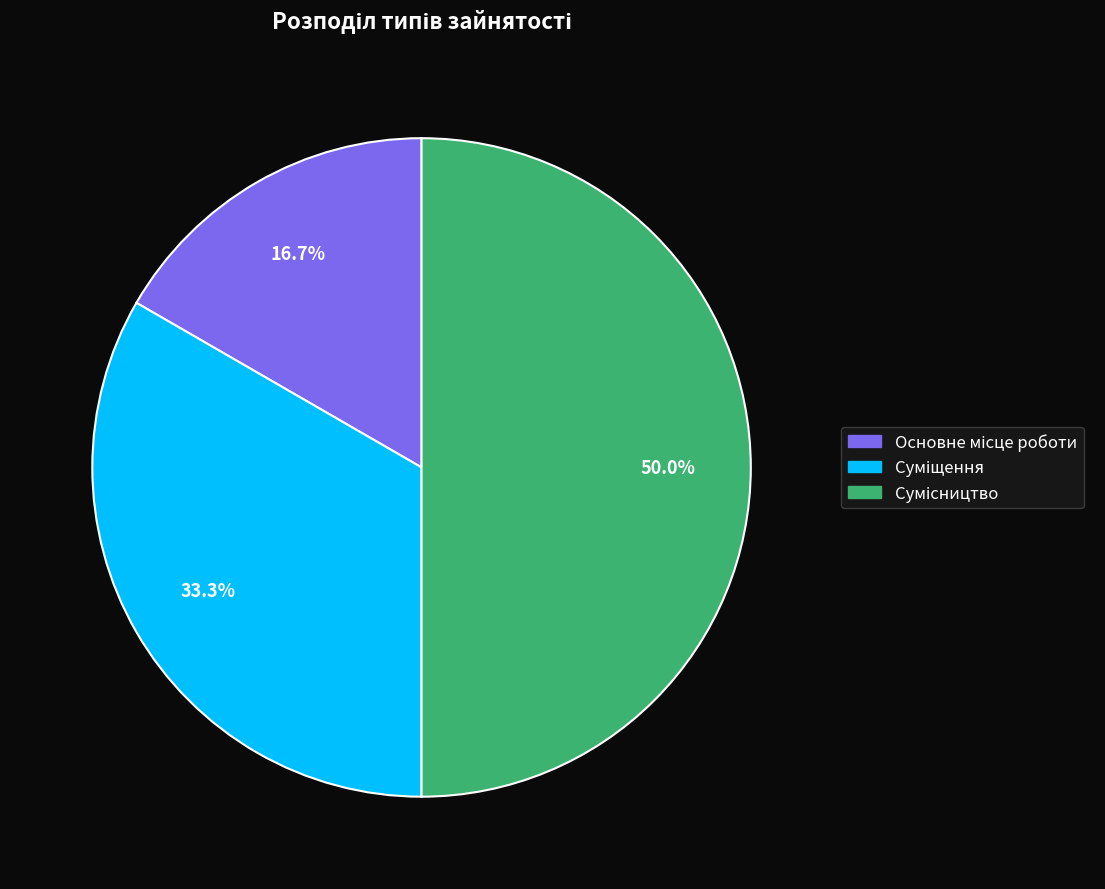

Is there a majority slice in this chart?

No